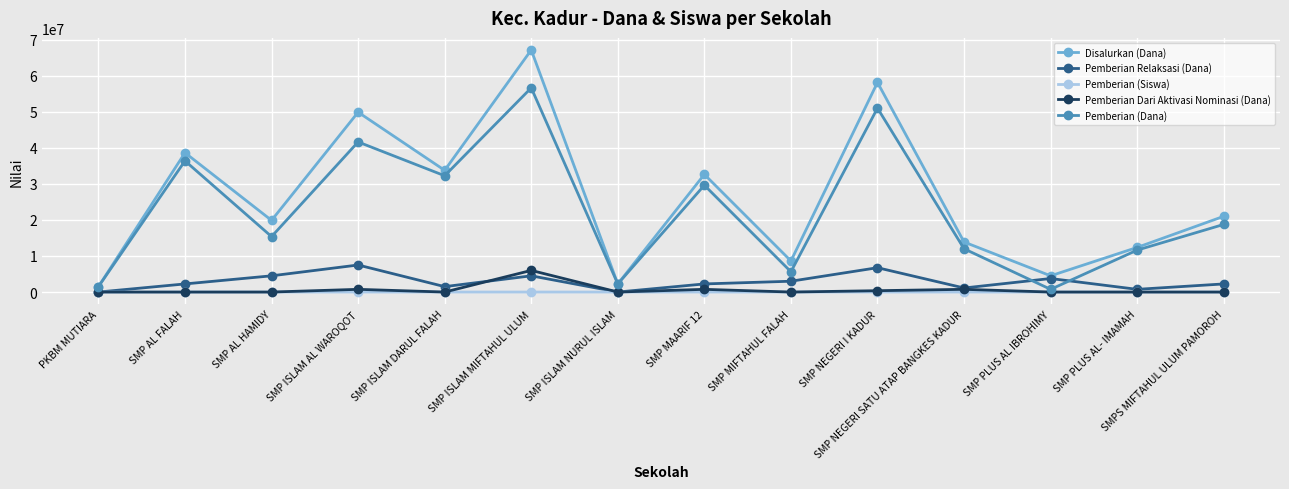

Where does the Disalurkan (Dana) series first go above 21000000?

SMP AL FALAH